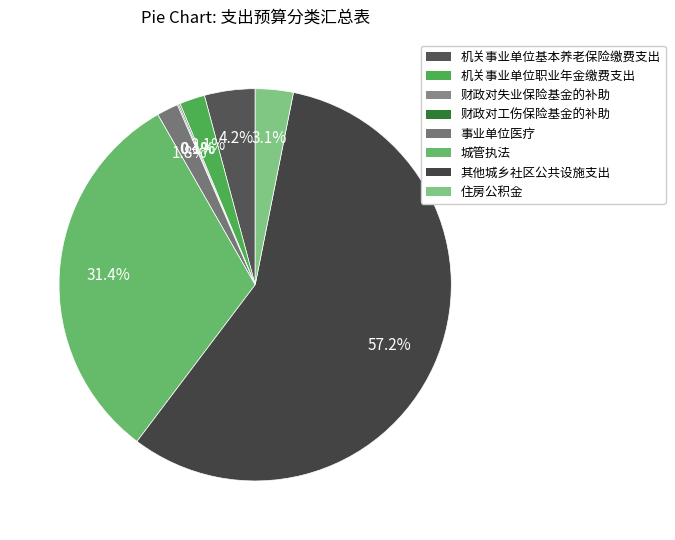

True or false: 机关事业单位基本养老保险缴费支出 accounts for 1% of the total.

False